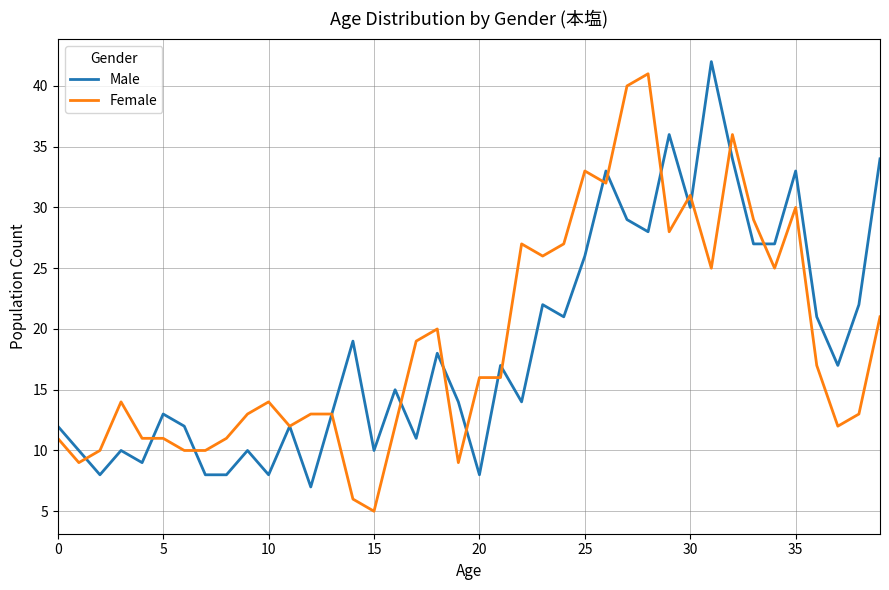

How many values in the Female series are below 16?

20